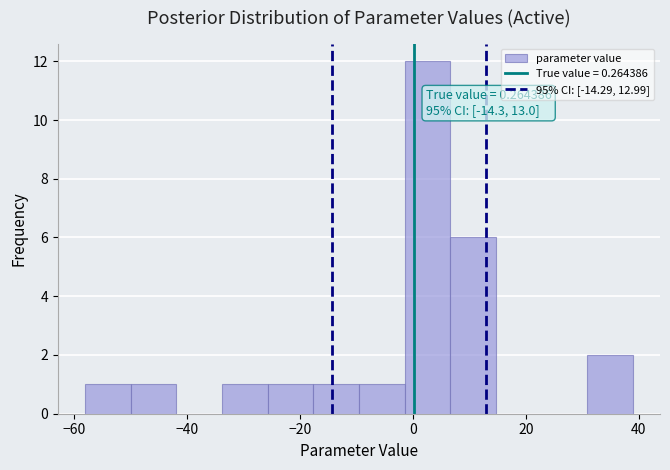

Over which range of the x-axis is the bar tallest?

-2 to 6